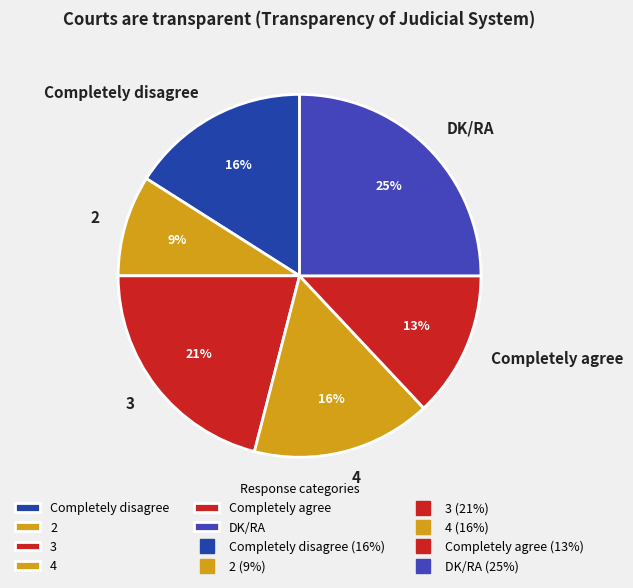

Approximately how many times larger is the value at DK/RA compared to 3?

1.2